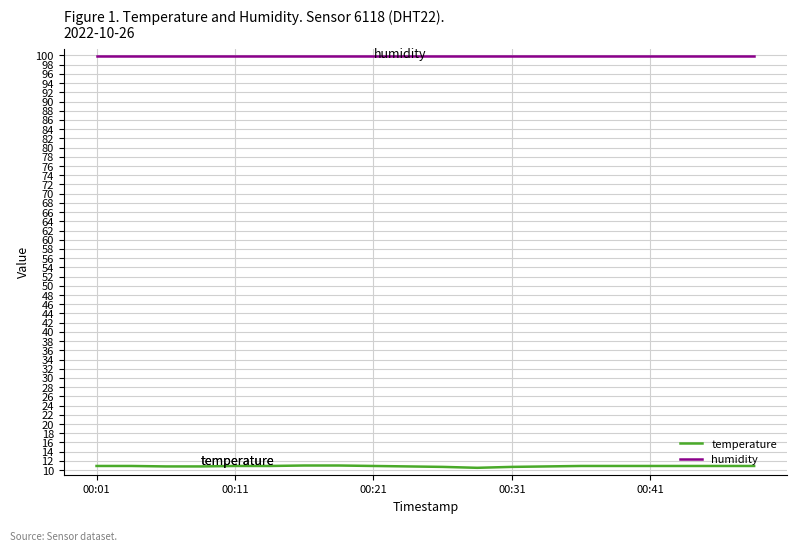

True or false: humidity and temperature cross at least once.

False